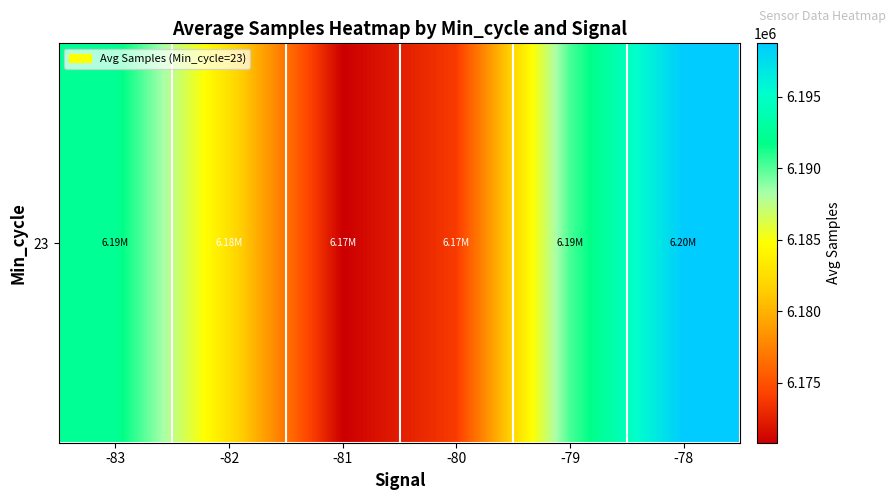

Which has a higher value, -79 or -81?

-79